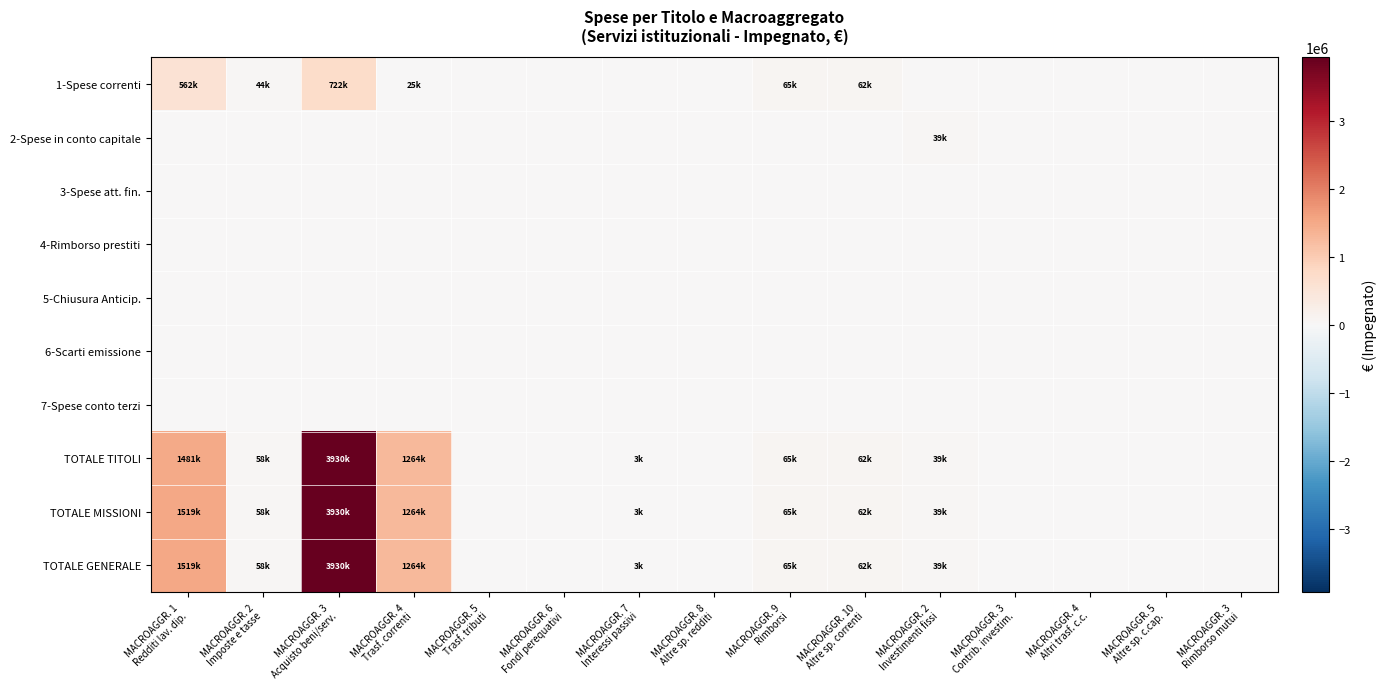

Which category has the lowest value across all series?

MACROAGGR. 5
Trasf. tributi